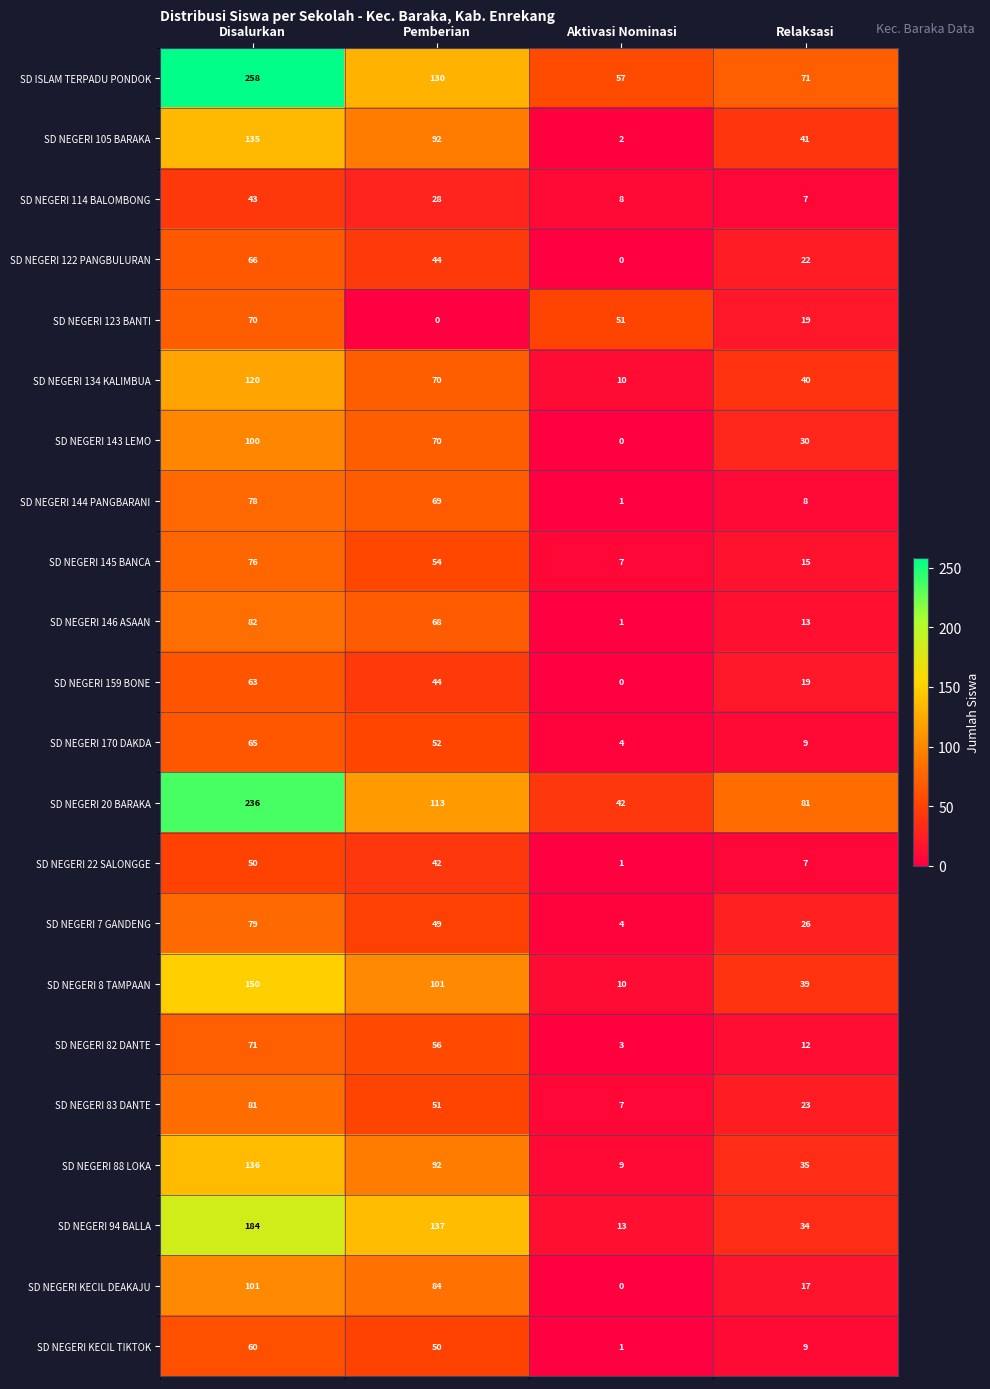

The SD NEGERI 8 TAMPAAN series shows 18 at Aktivasi Nominasi. True or false?

False